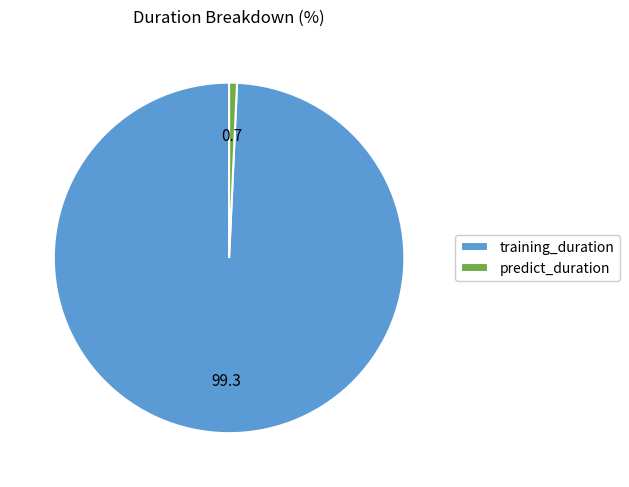

Does any single category account for the majority?

Yes